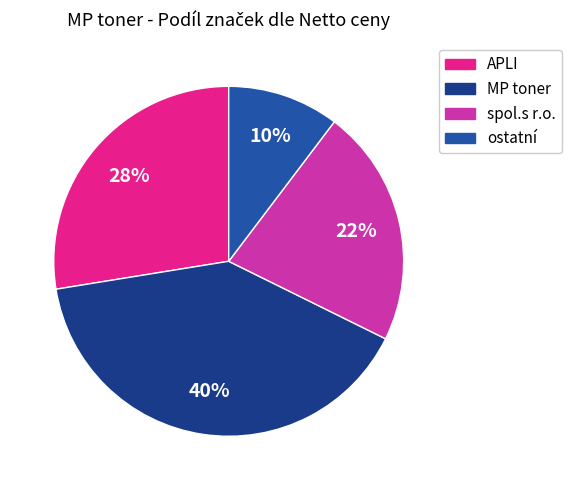

To the nearest percent, what is the difference between the largest and smallest slice percentages?

30%